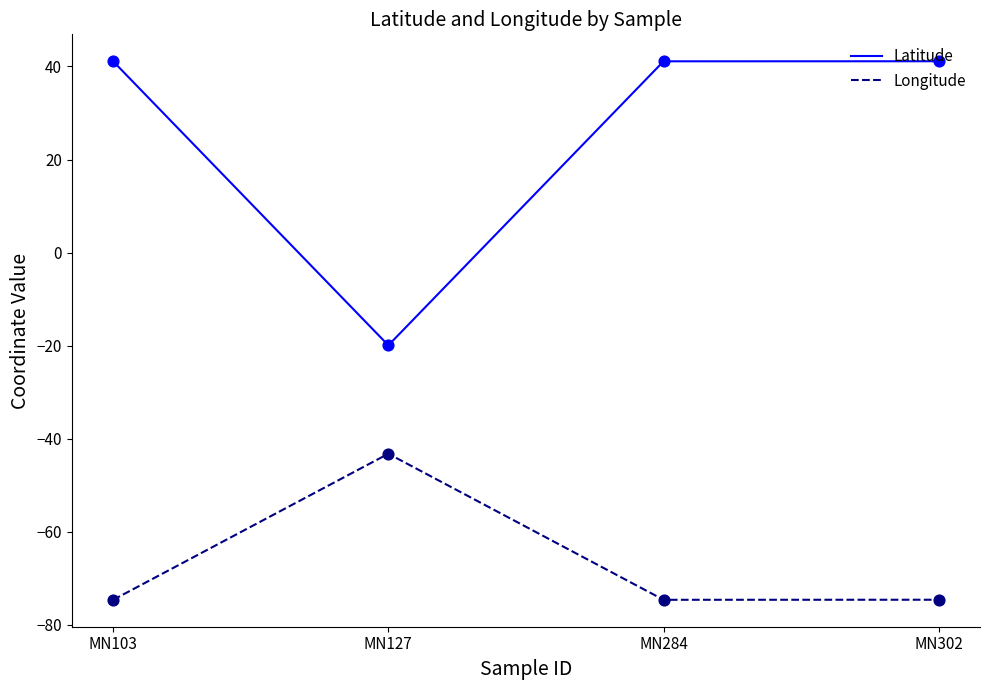

What is the total value across all series at MN127?

-63.1